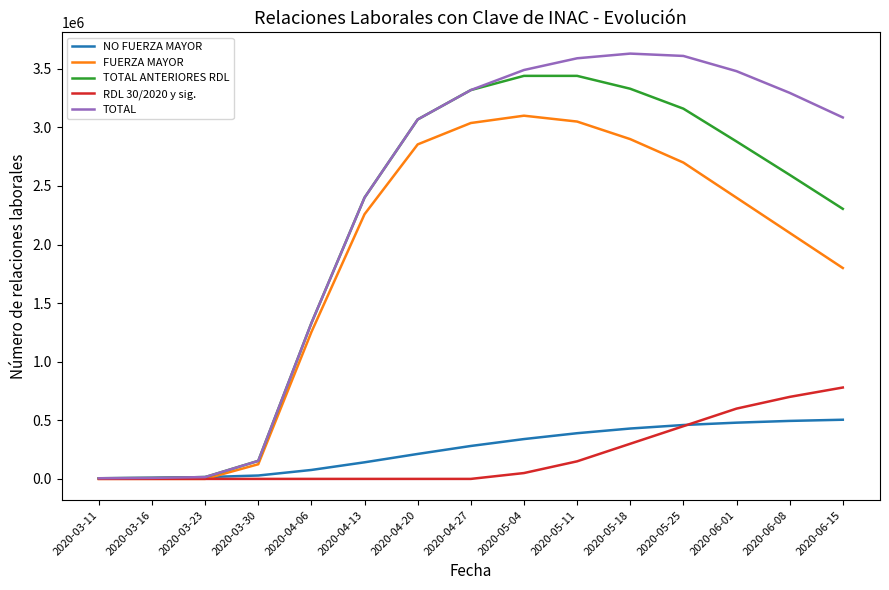

Rank the series by their maximum value, from highest to lowest.

TOTAL, TOTAL ANTERIORES RDL, FUERZA MAYOR, RDL 30/2020 y sig., NO FUERZA MAYOR